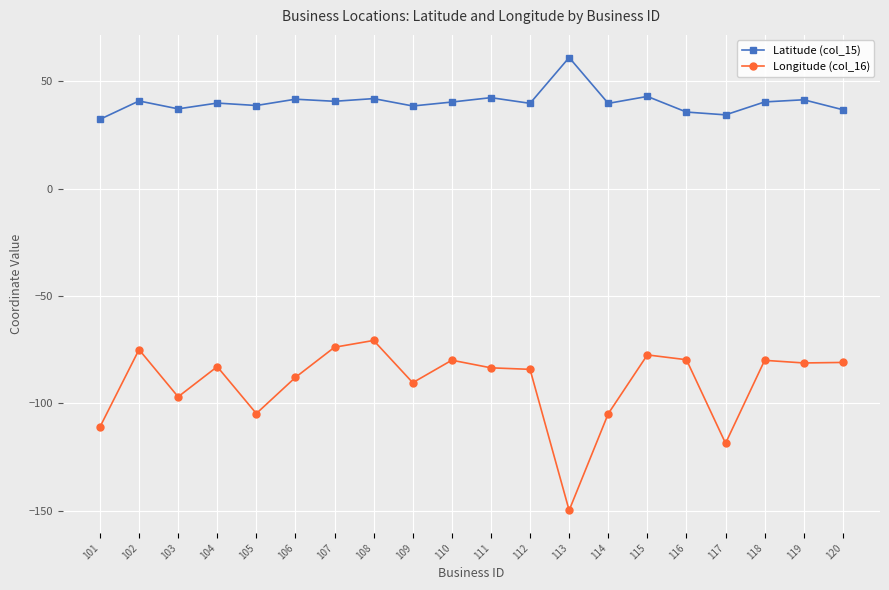

What is the value of the Latitude (col_15) point at the 13th from the left?

61.2